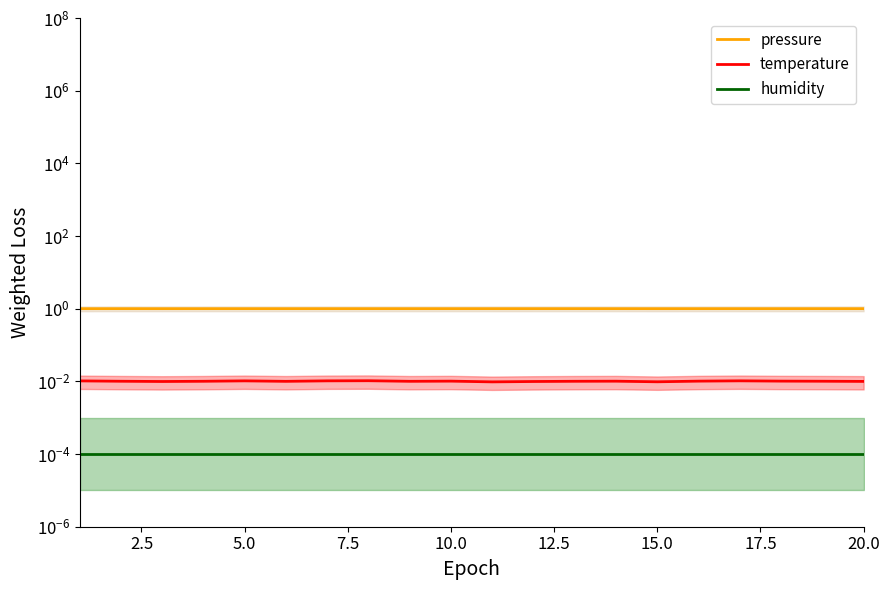

Which has a higher value, 15.0 or 5.0?

5.0